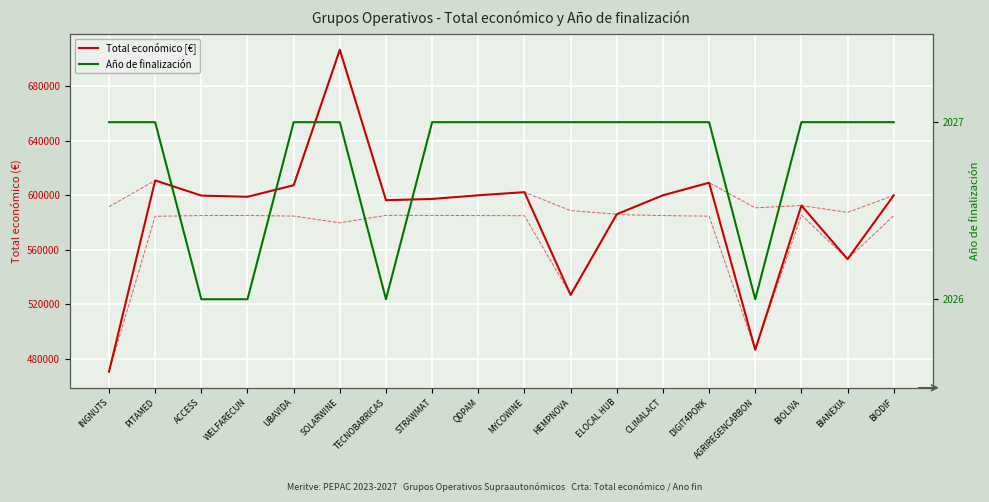

Rank the series by their average value, from highest to lowest.

Total económico [€], Año de finalización